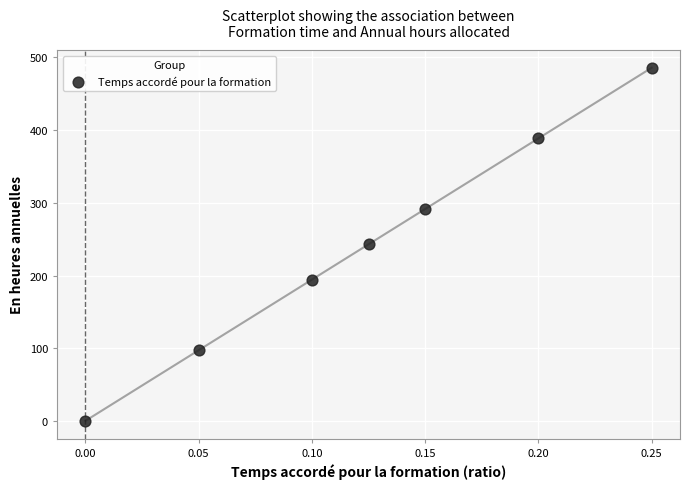

What is the range of Y values (max minus min)?

485.9